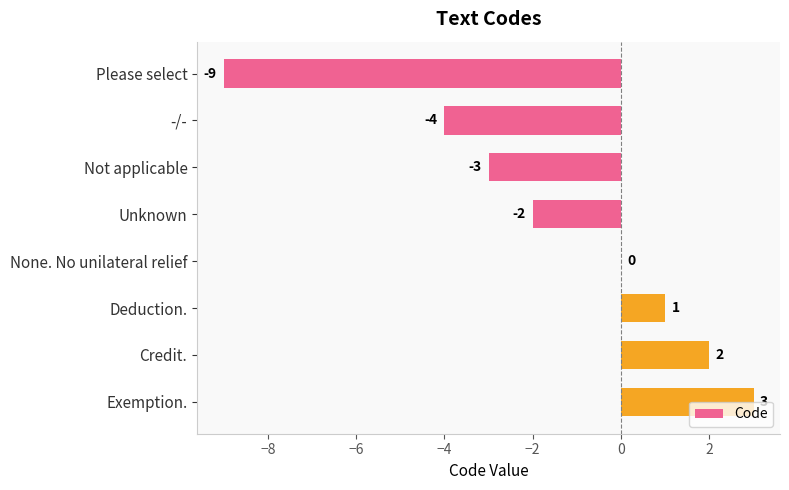

What is the sum of all values?

-12